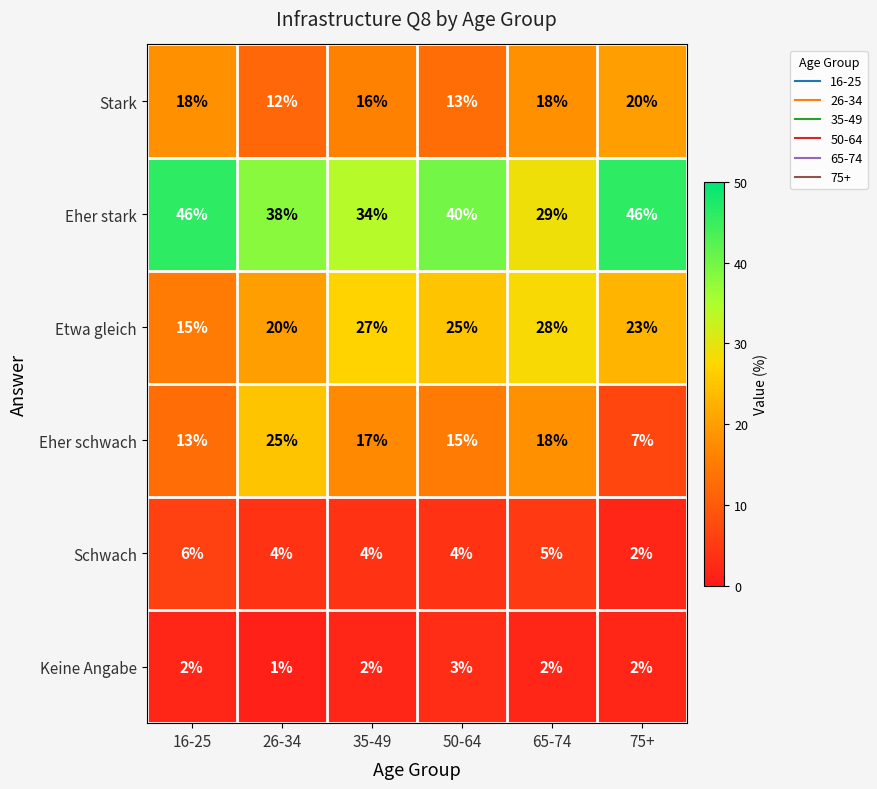

What is the minimum value shown in the chart?

1